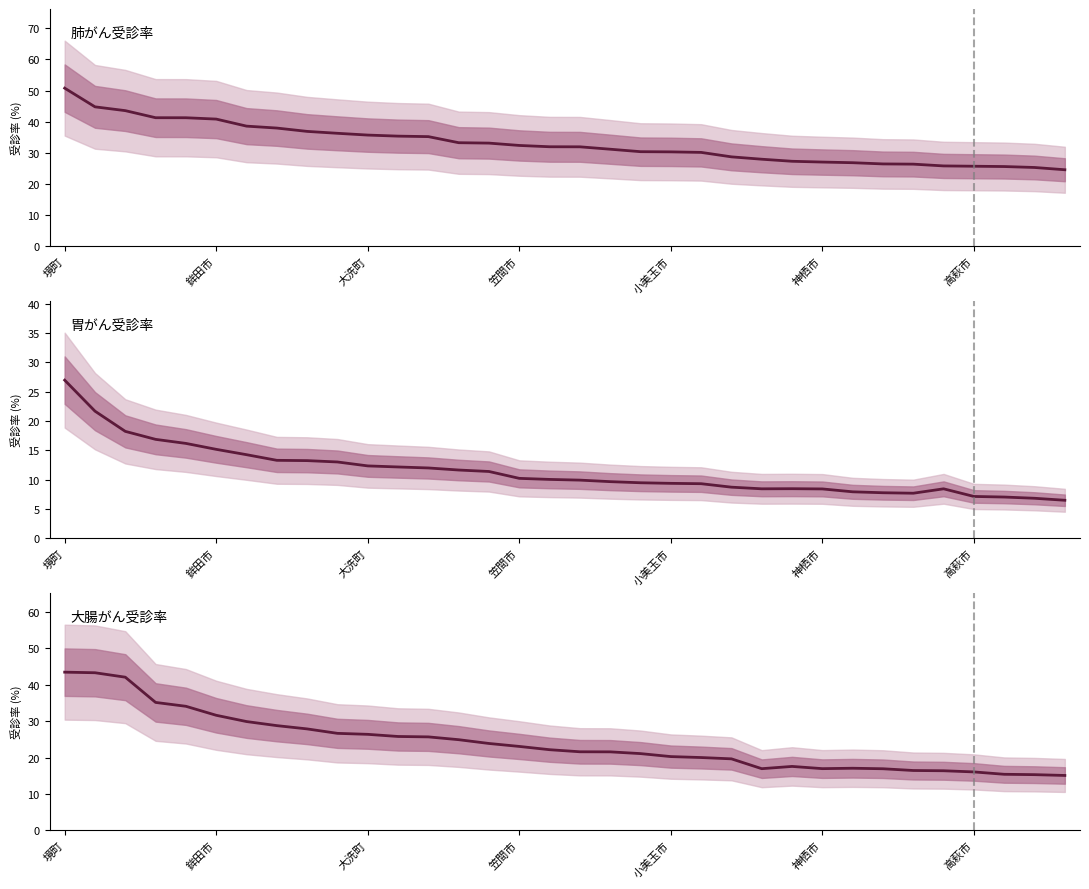

Between 15 and 22, which is larger?

15